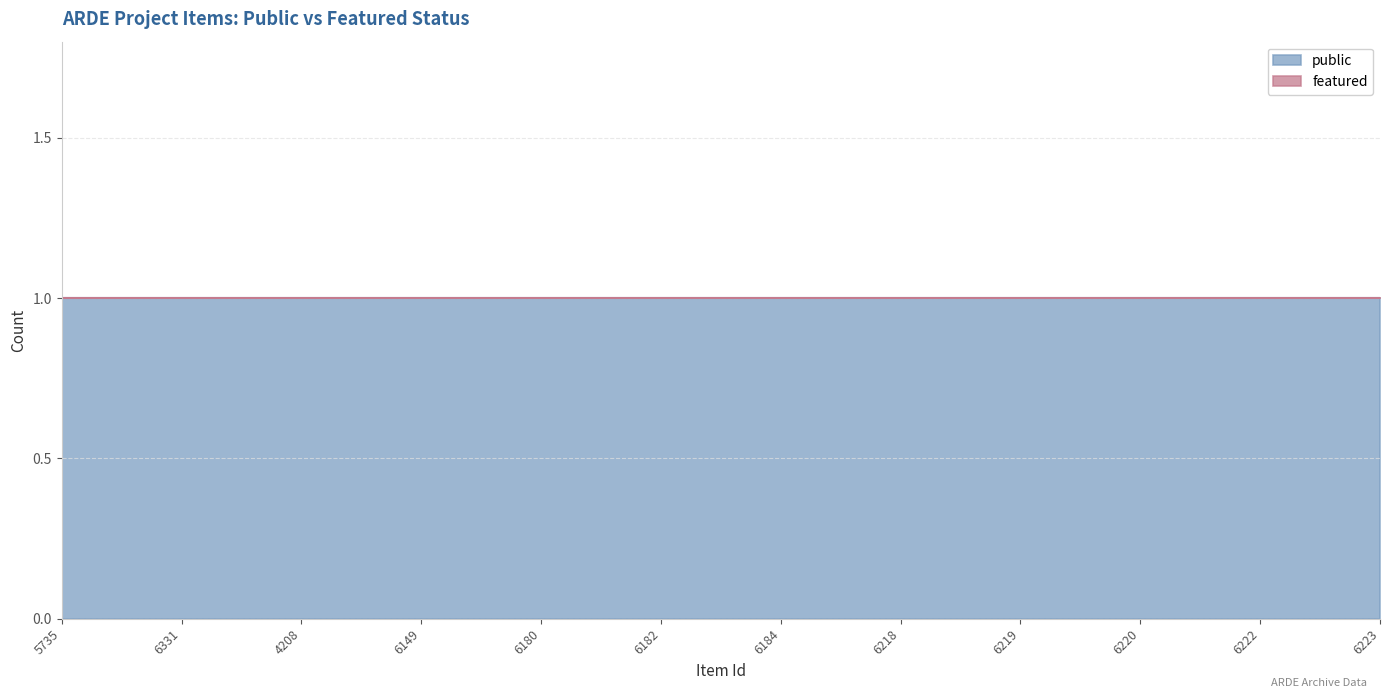

Which series has the largest total across all categories?

public